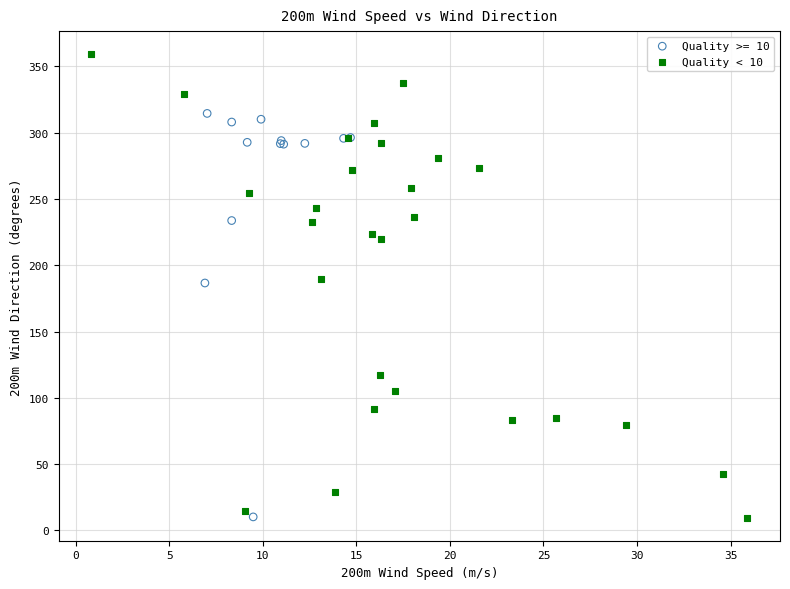

Which series has the largest Y range (max minus min)?

Quality < 10